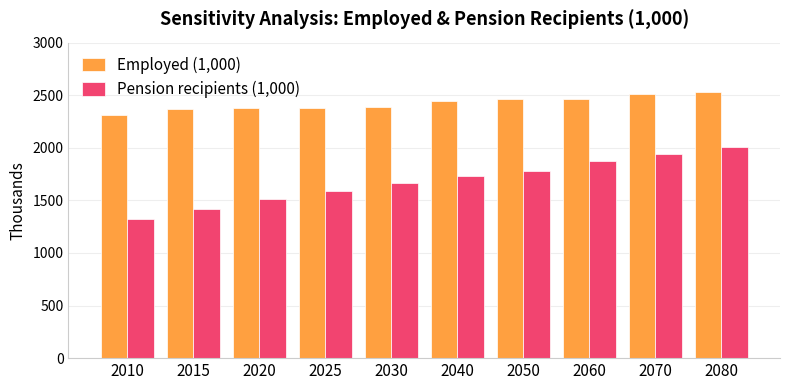

What is the total value across all series at 2040?

4173.8